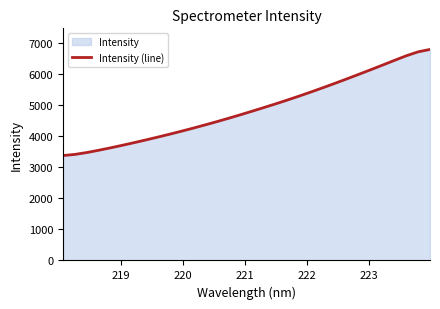

What is the greatest value displayed?

6802.2